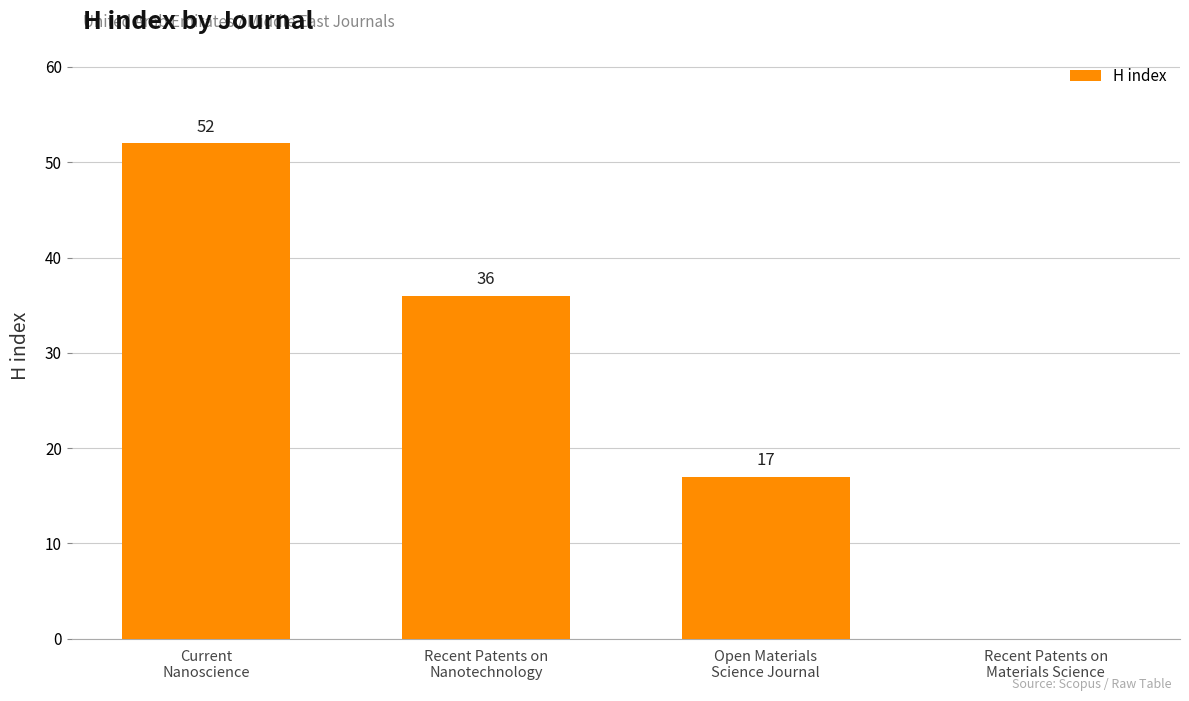

Reading left to right, transcribe all the data shown in this chart.

Current
Nanoscience=52	Recent Patents on
Nanotechnology=36	Open Materials
Science Journal=17	Recent Patents on
Materials Science=0